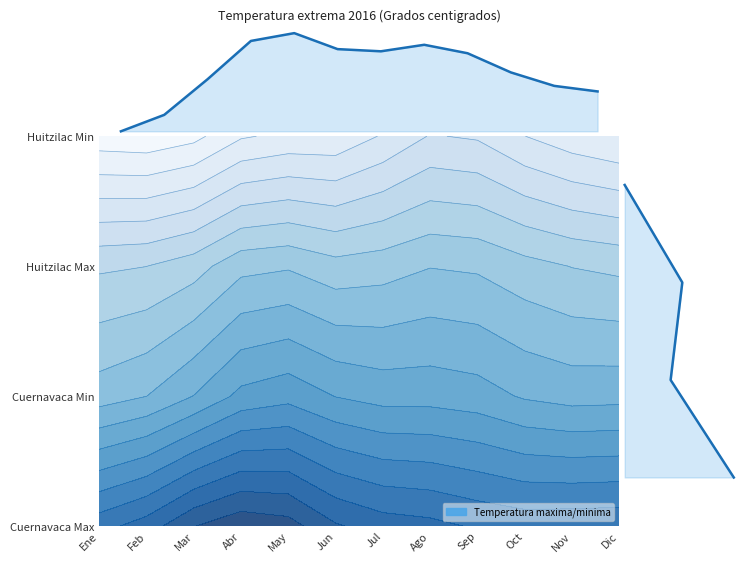

Is it true that Cuernavaca_Min equals 12.0 at Abril?

True